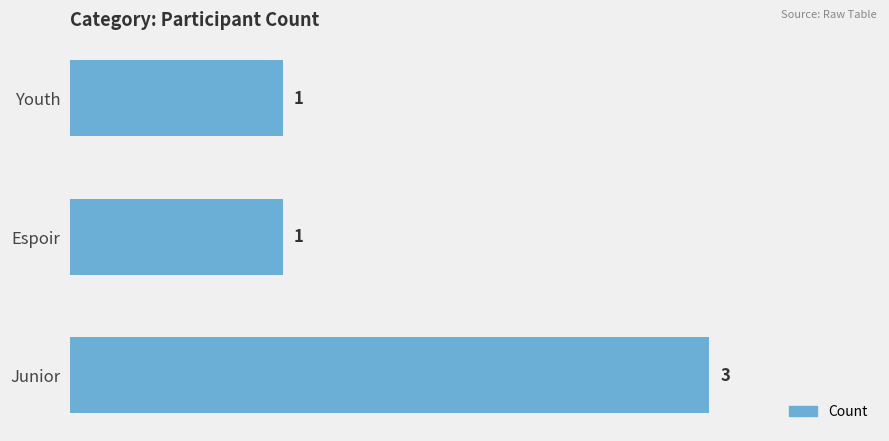

Count the values in the range 1 to 3.

3